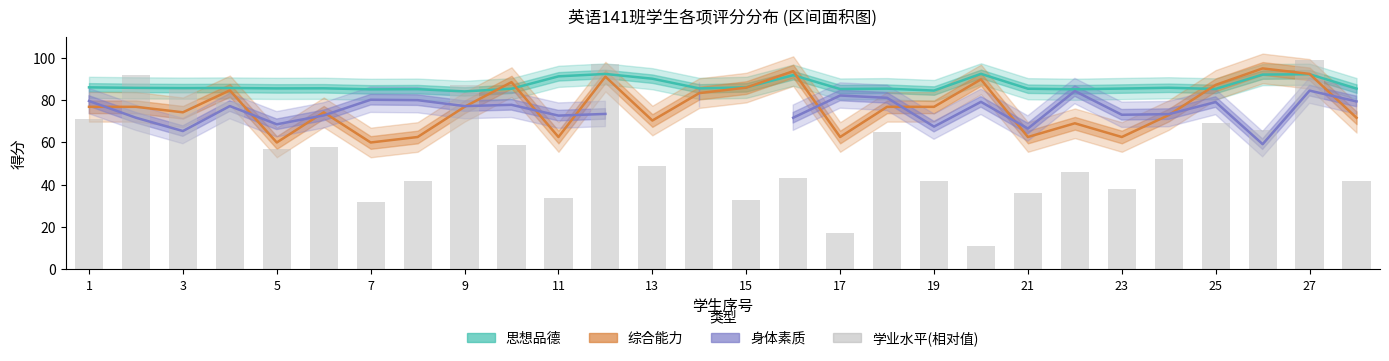

How many distinct data groups are displayed?

4